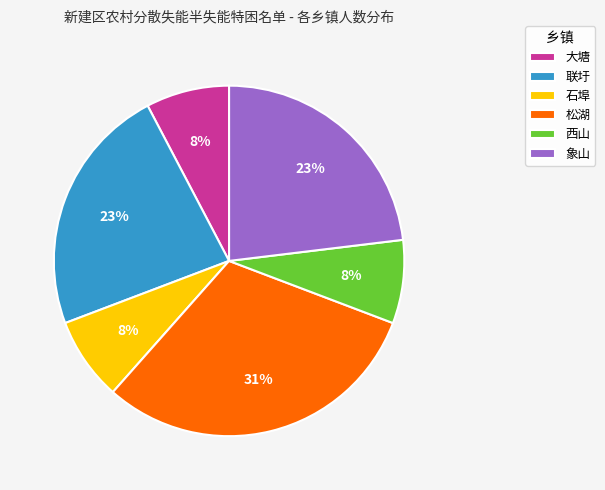

True or false: 松湖 accounts for 40% of the total.

False